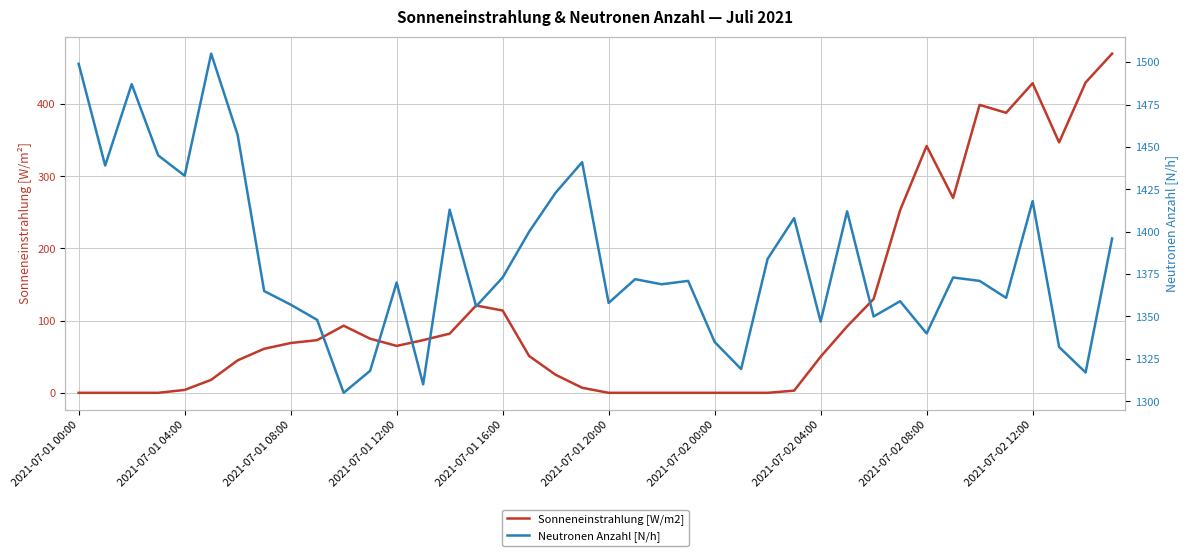

The value of Neutronen Anzahl [N/h] at 26 is 1384. True or false?

True